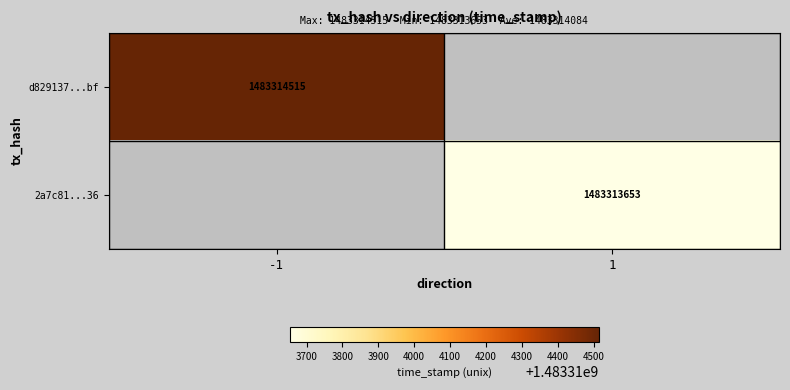

Which label corresponds to the smallest value in the chart?

1